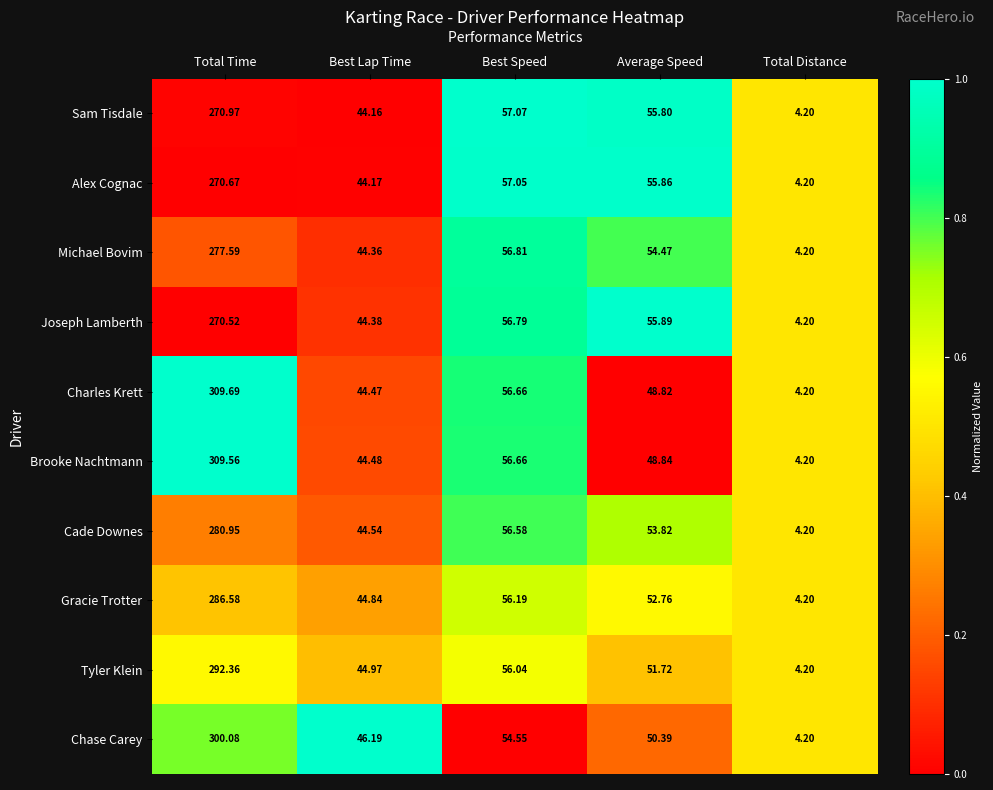

At which label does Michael Bovim reach its peak?

Total Time